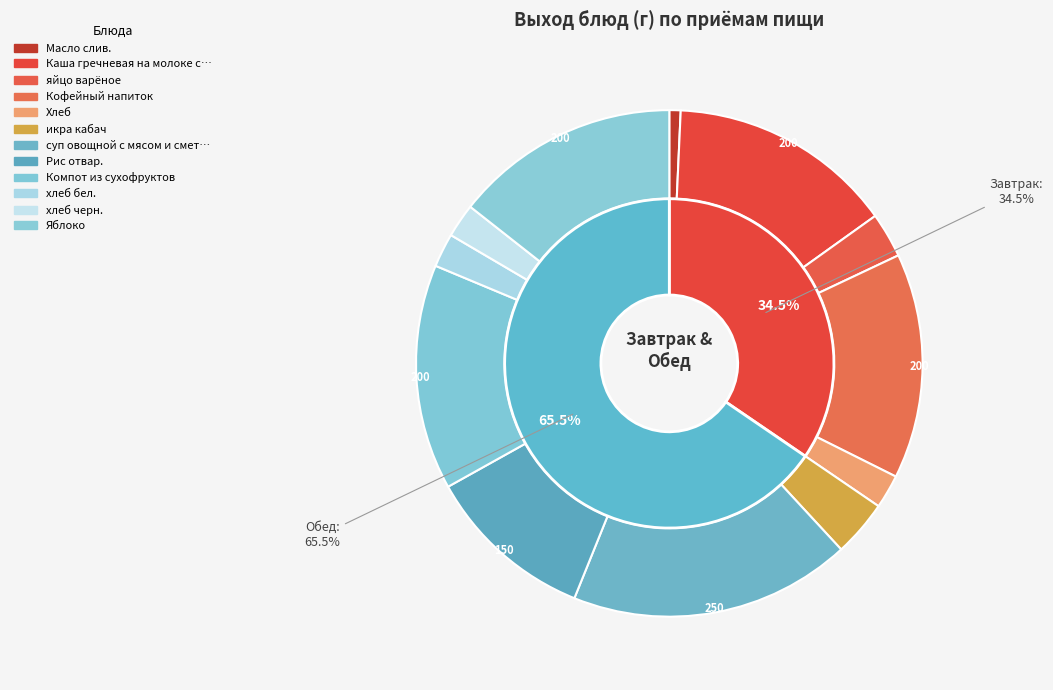

Count the number of slices in the pie.

12